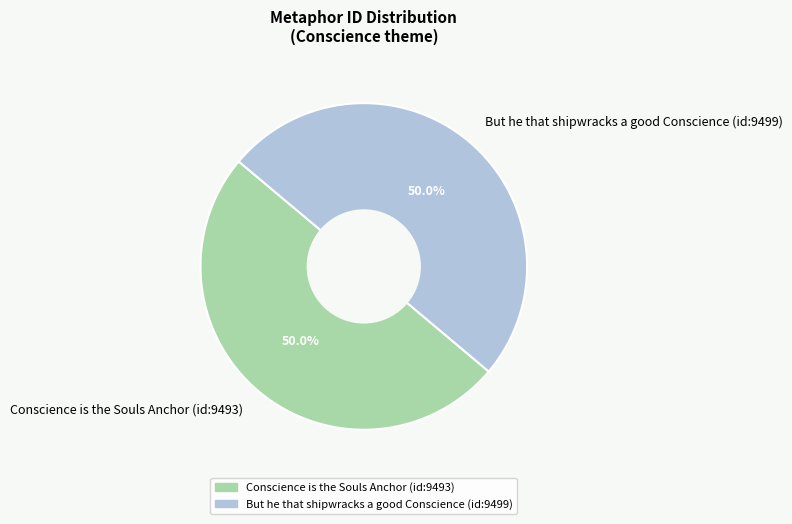

How much of the chart is everything except Conscience is the Souls Anchor (id:9493)?

50.0%